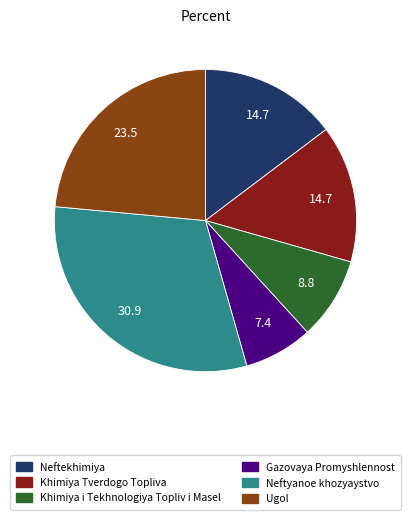

Approximately how many times larger is the value at Neftyanoe khozyaystvo compared to Ugol?

1.3